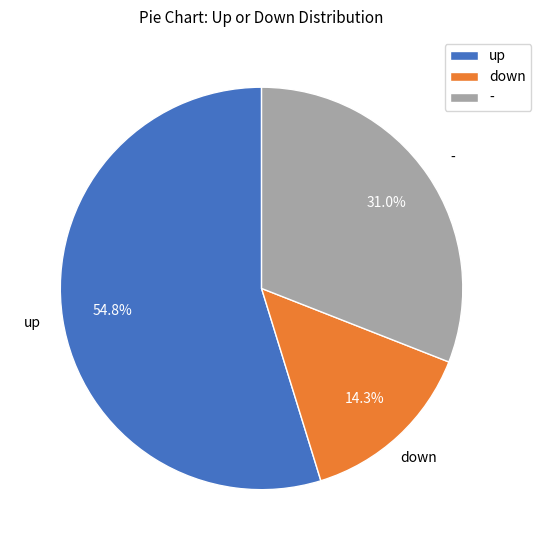

Count the number of slices in the pie.

3